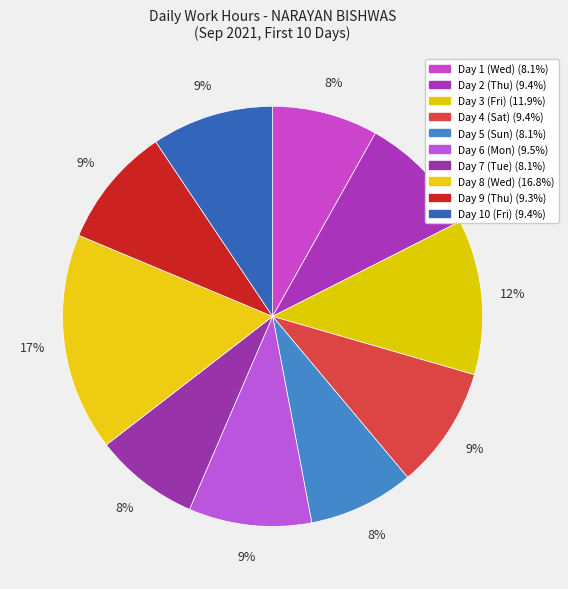

What percentage is the Day 8 (Wed) slice, to the nearest percent?

17%